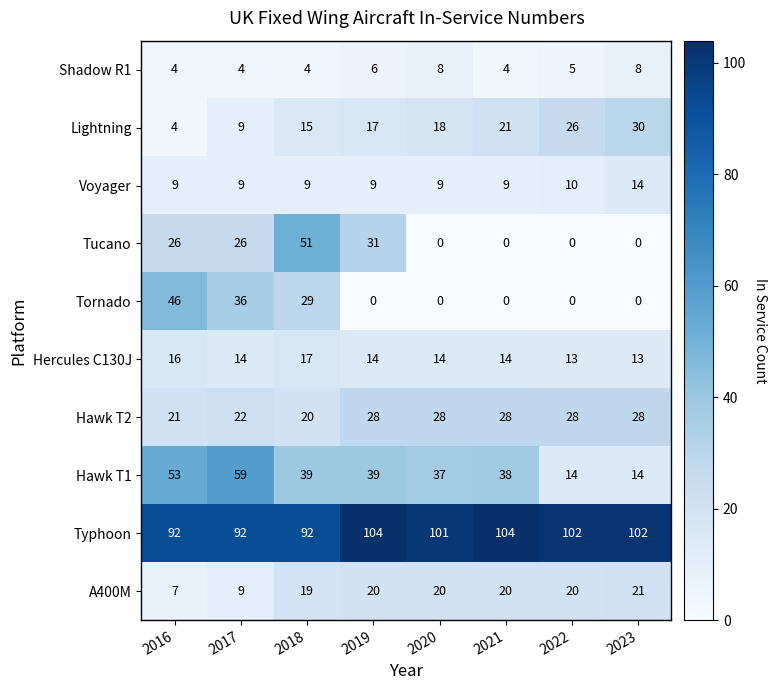

At which category is the sum across all series the highest?

2018